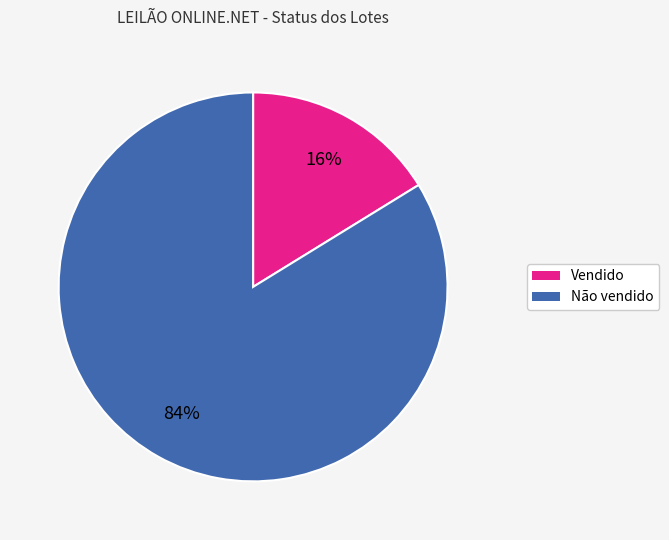

Is Não vendido the majority of the pie?

Yes